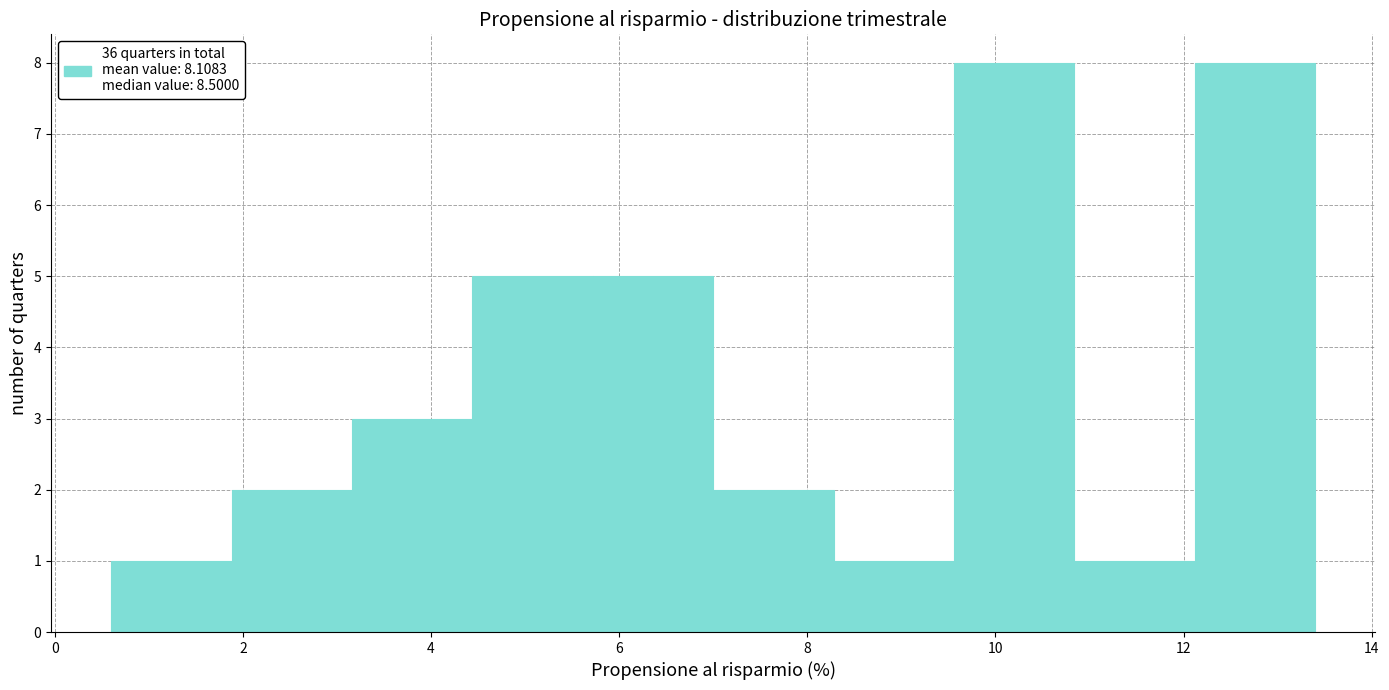

What is the height of the bar covering 3.16 to 4.44 on the x-axis? Neither the bar edges nor the heights are printed on the chart, so give them approximately, as read against the axes.

3